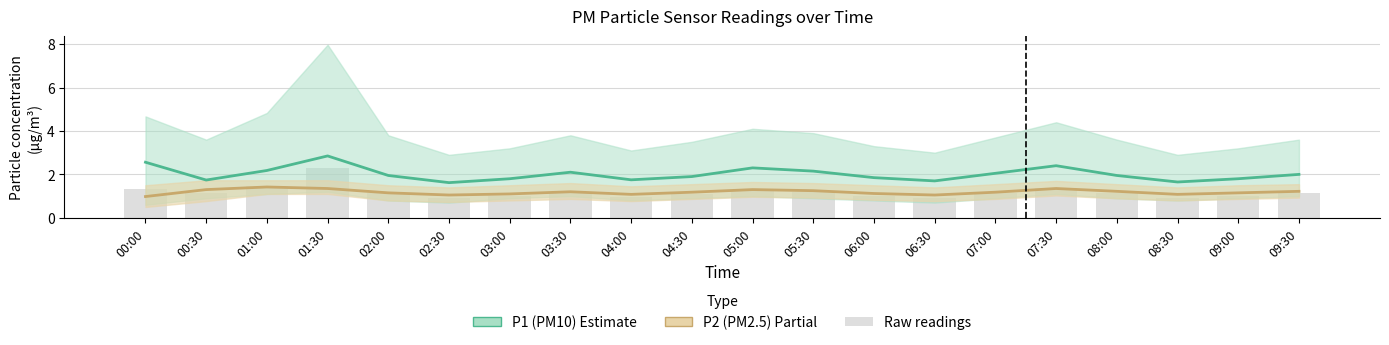

Which category has the lowest value in the P2 (PM2.5) series?

00:00